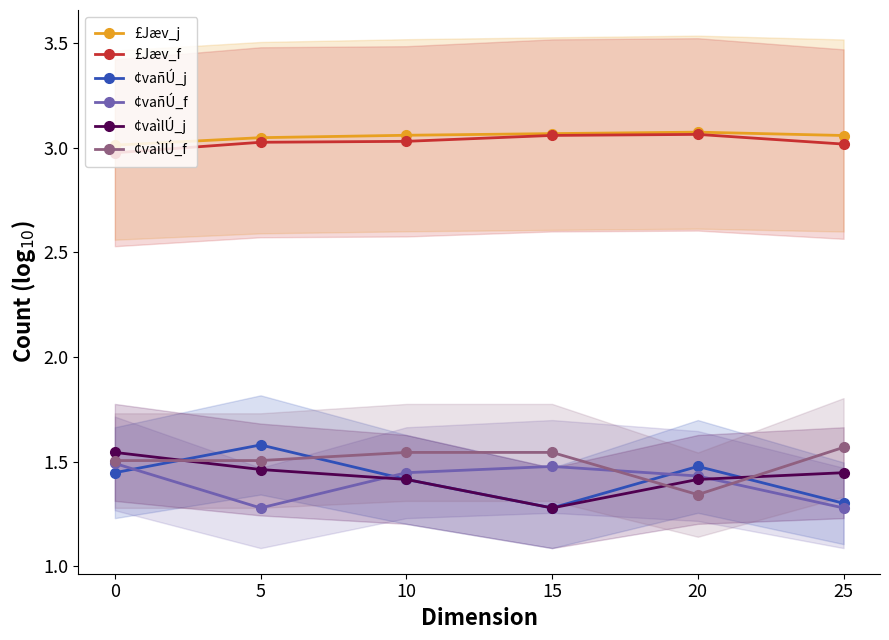

True or false: ¢vaìlÚ_f has a value of 0.7 at 0.

False